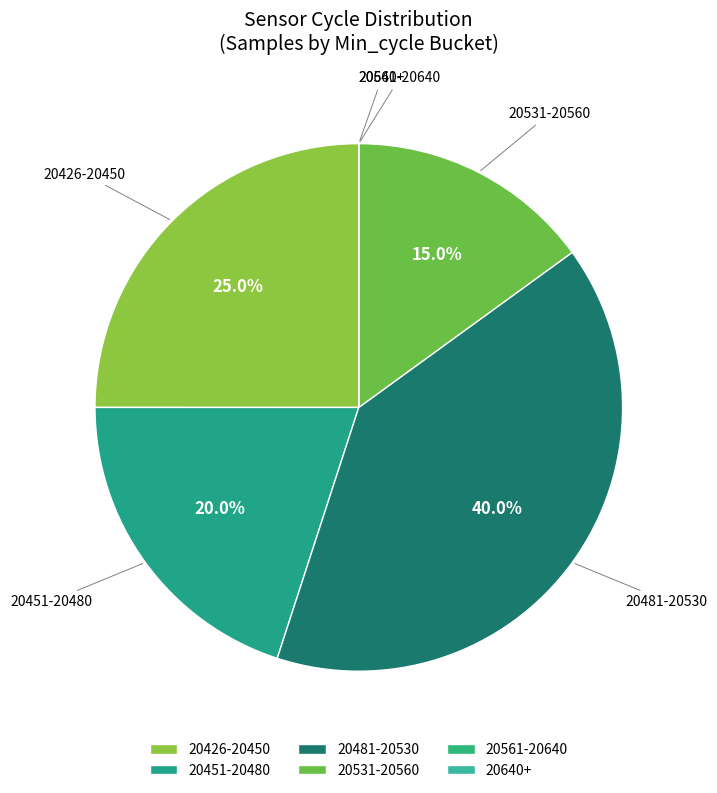

Which slice is the largest?

20481-20530